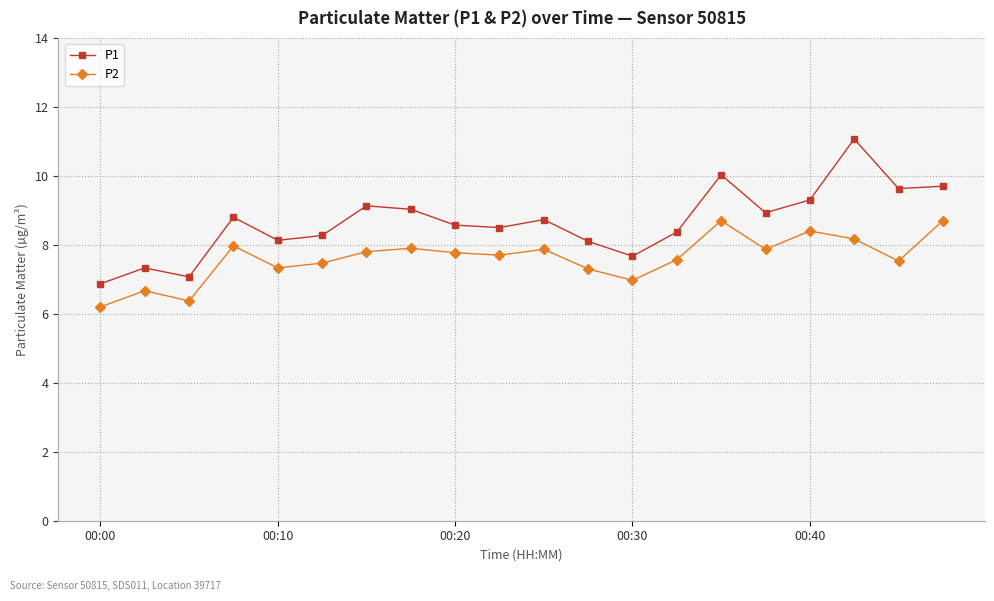

What is the difference between the second highest and second lowest values in the P1 series?

3.0